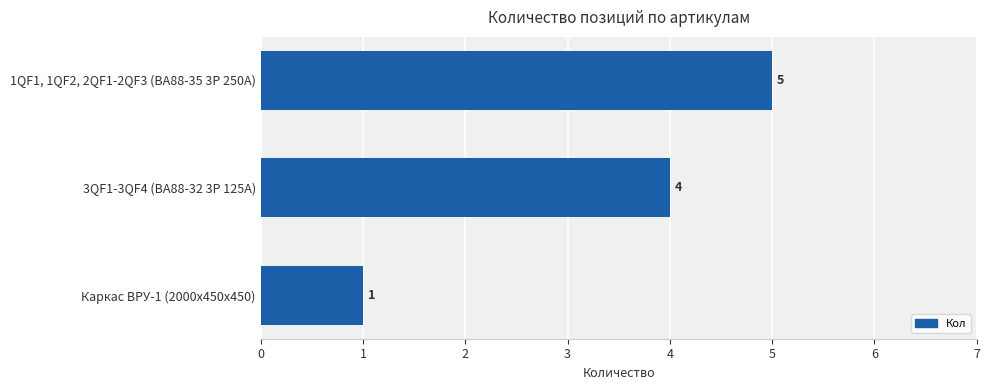

Reading top to bottom, list all the values displayed in this chart.

1QF1, 1QF2, 2QF1-2QF3 (ВА88-35 3Р 250А)=5	3QF1-3QF4 (ВА88-32 3Р 125А)=4	Каркас ВРУ-1 (2000х450х450)=1